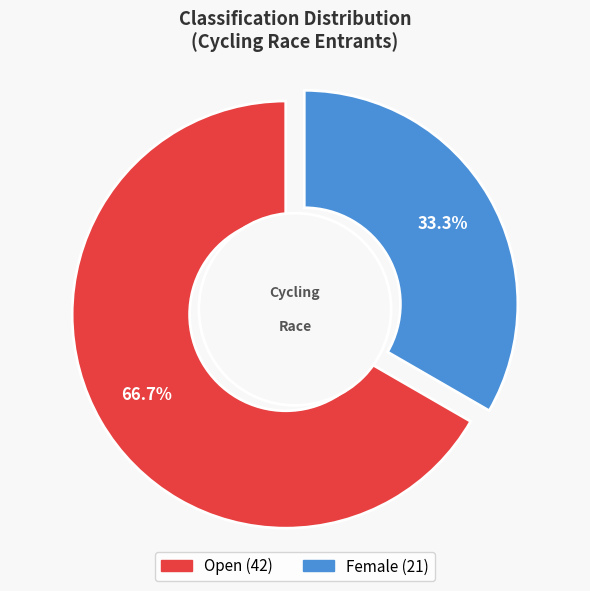

To the nearest percent, what is the average slice percentage?

50%